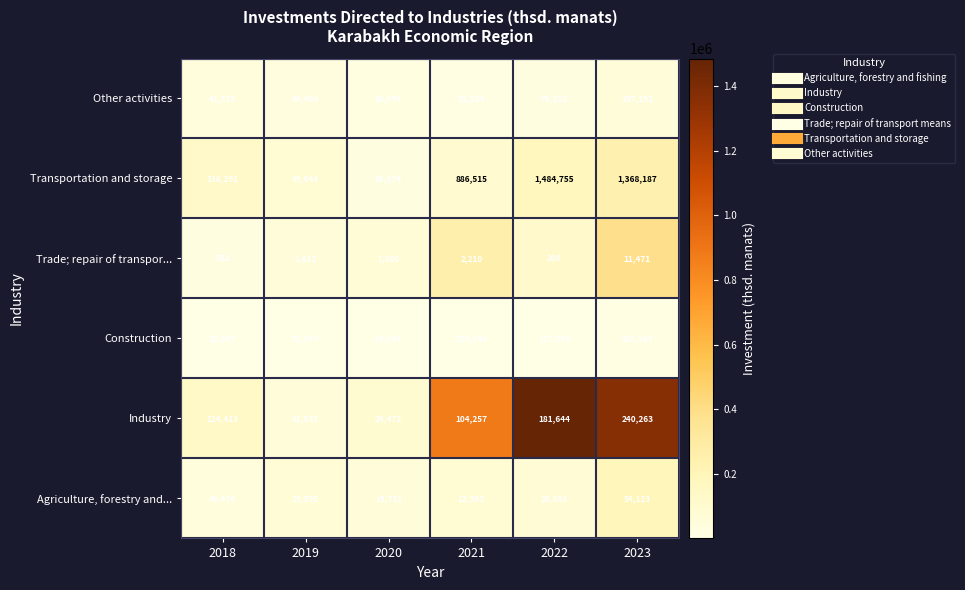

At which category is the sum across all series the highest?

2023